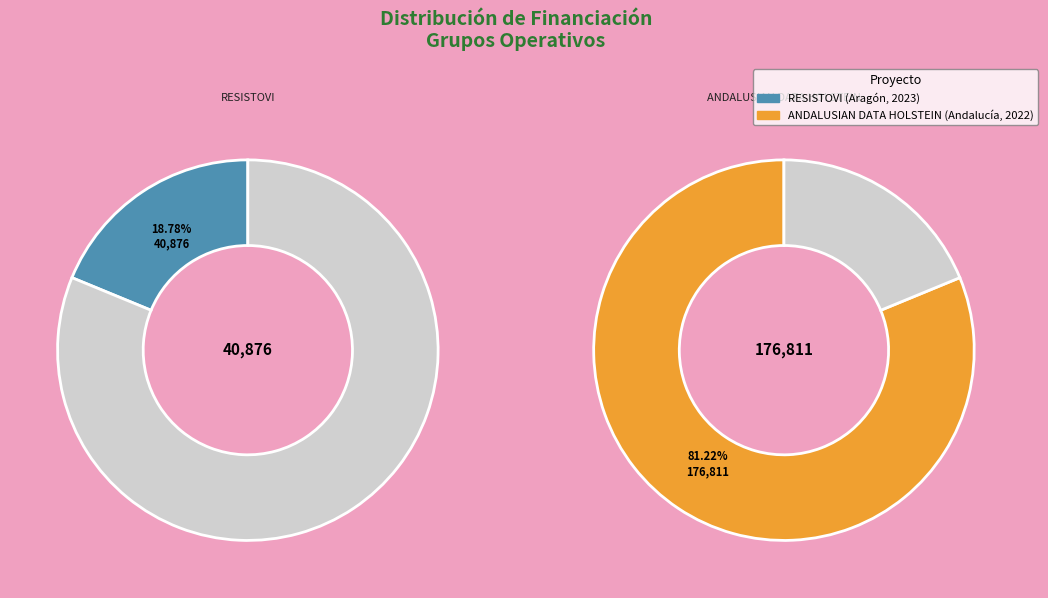

To the nearest percent, what portion does ANDALUSIAN DATA HOLSTEIN (Andalucía, 2022) represent?

81%